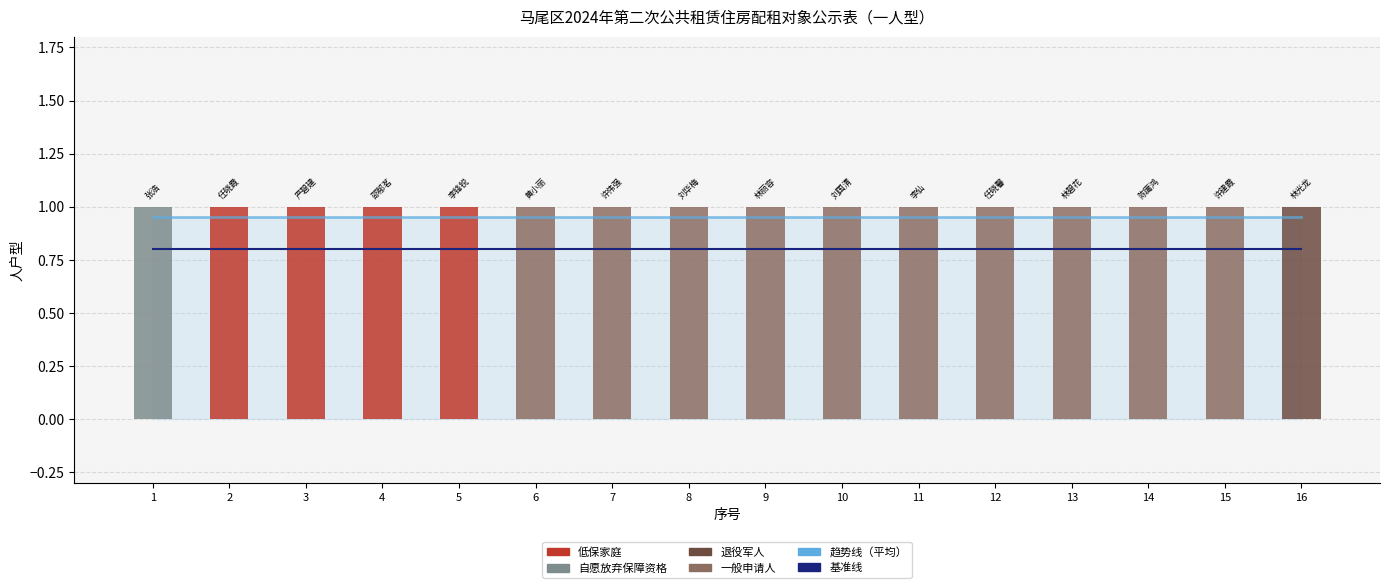

Reading left to right, what are all the values shown in this chart?

趋势线（平均）: 0.9	0.9	0.9	0.9	0.9	0.9	0.9	0.9	0.9	0.9	0.9	0.9	0.9	0.9	0.9	0.9
基准线: 0.8	0.8	0.8	0.8	0.8	0.8	0.8	0.8	0.8	0.8	0.8	0.8	0.8	0.8	0.8	0.8
人户型: 1.0	1.0	1.0	1.0	1.0	1.0	1.0	1.0	1.0	1.0	1.0	1.0	1.0	1.0	1.0	1.0